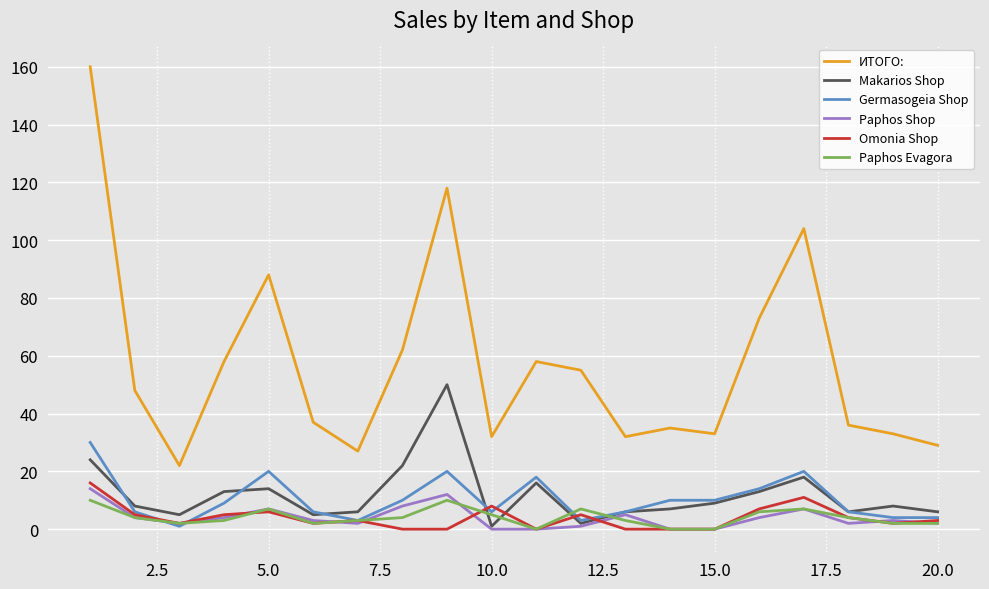

True or false: Omonia Shop and ИТОГО: intersect in this chart.

False